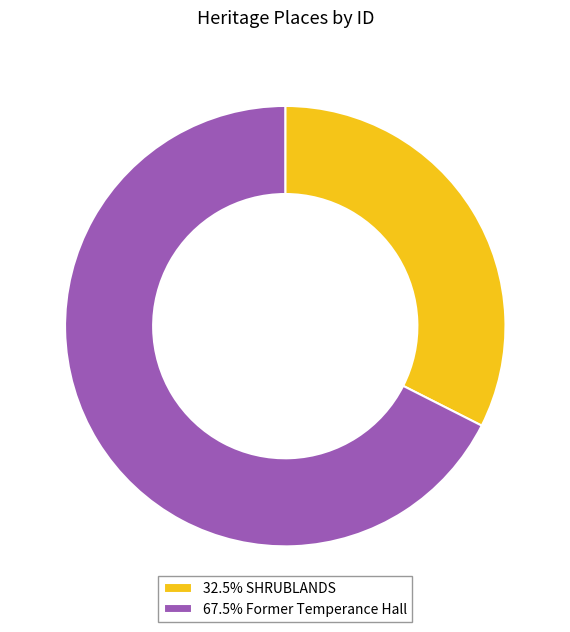

Does 32.5% SHRUBLANDS account for over 50% of the chart?

No